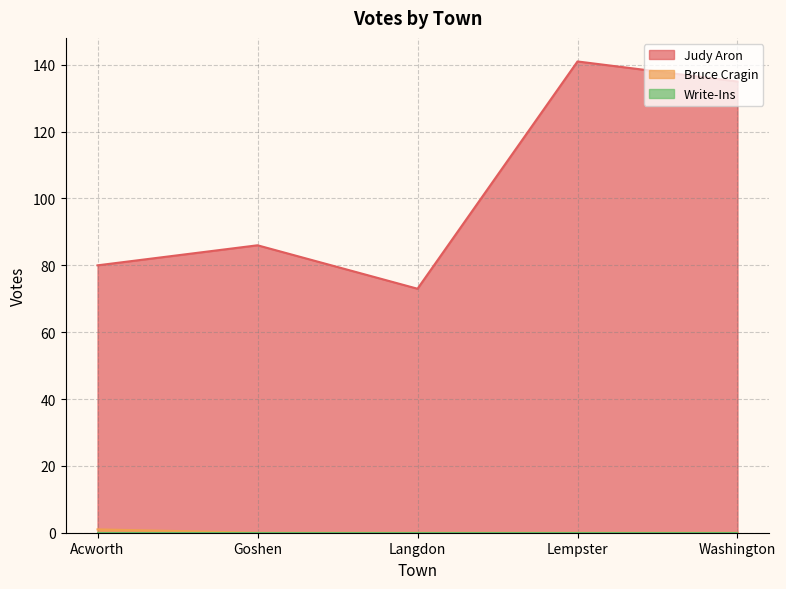

What is the total value across all series at Goshen?

86